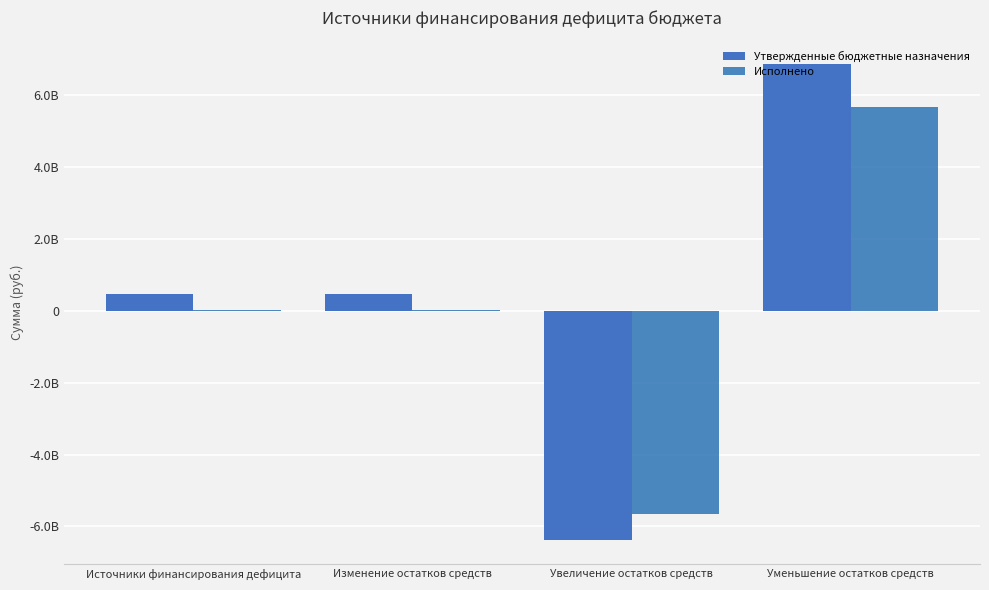

True or false: Исполнено has a value of 22941501.0 at Изменение остатков средств.

True